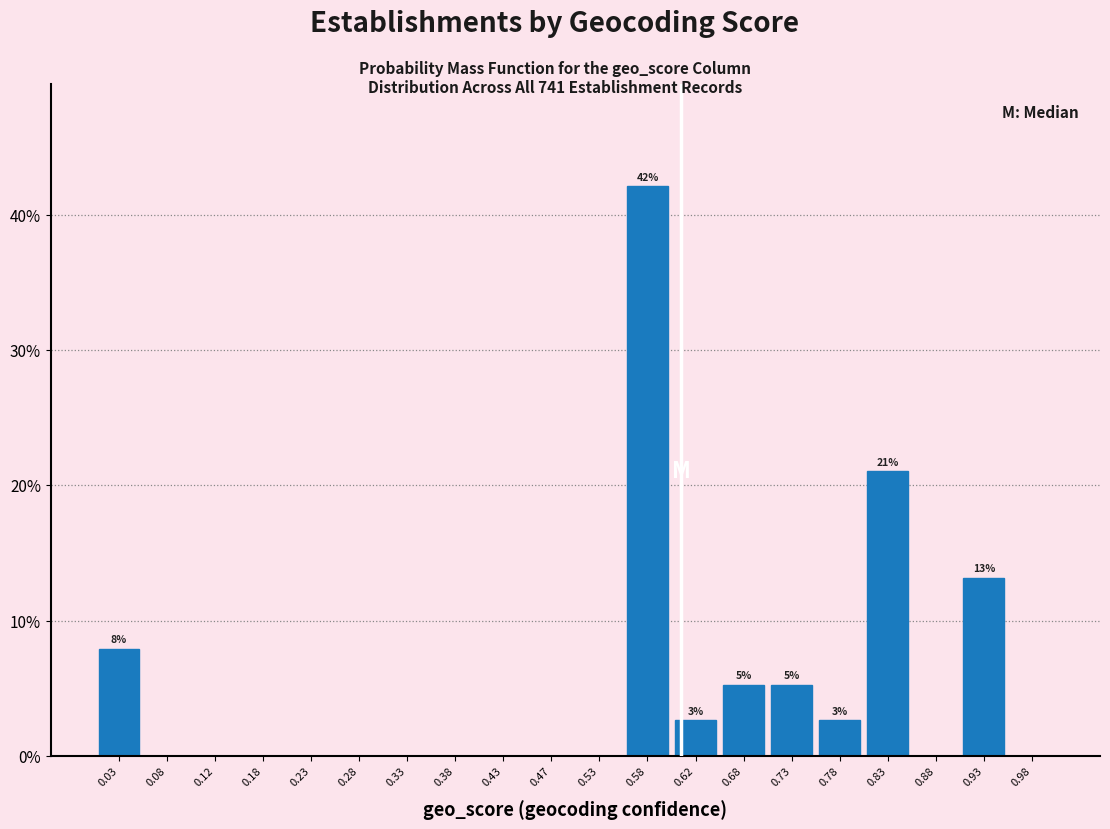

Over which range of the x-axis is the bar tallest?

0.55 to 0.60